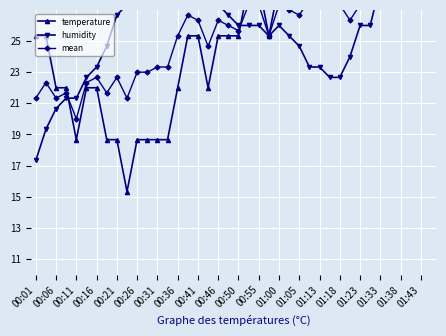

Rank the series at 01:43 from lowest to highest value.

temperature, mean, humidity